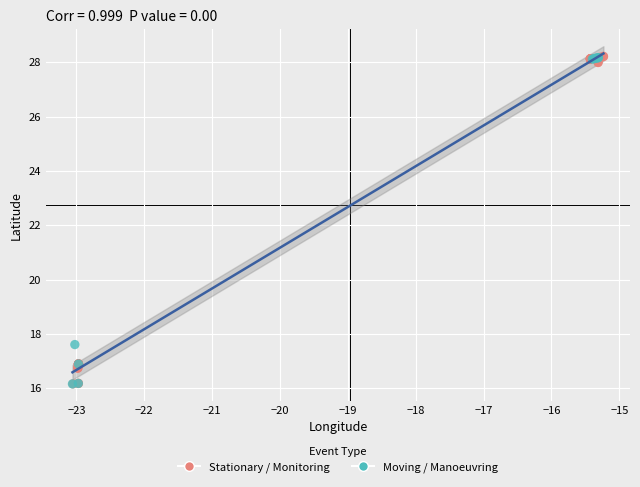

What are all the series names shown in the legend?

Stationary / Monitoring, Moving / Manoeuvring